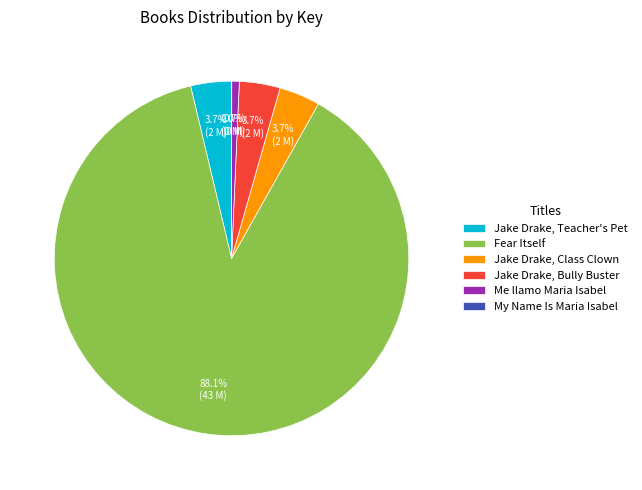

Which category has the biggest portion of the pie?

Fear Itself